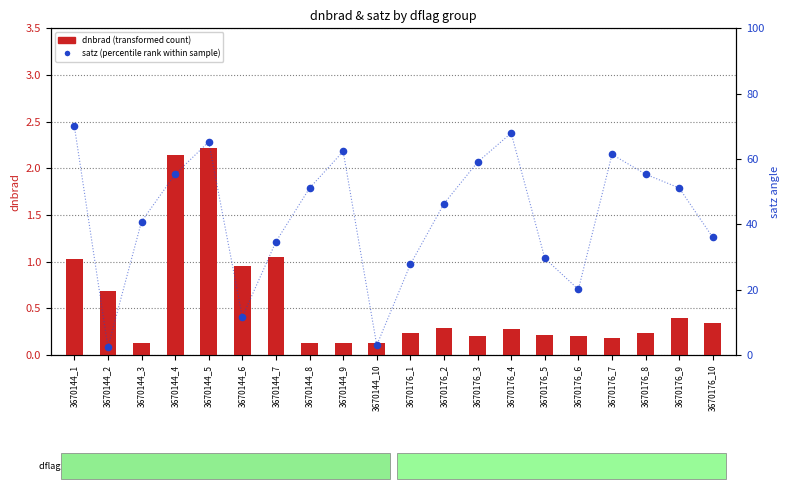

At how many categories does at least one series exceed 9?

18